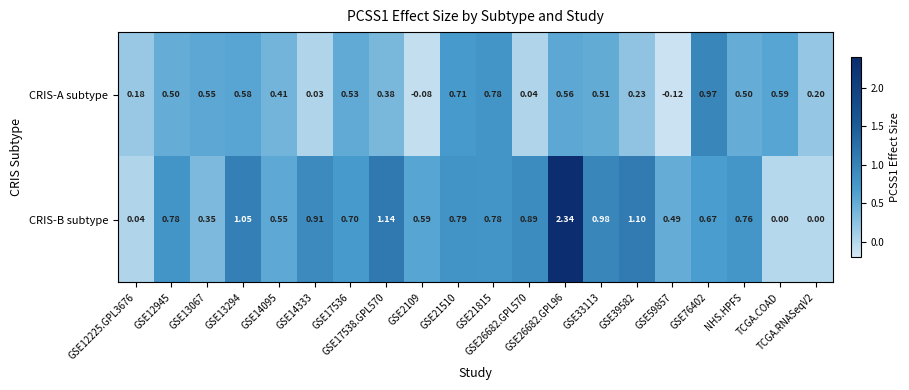

Which series has the largest range (max minus min)?

CRIS-B subtype